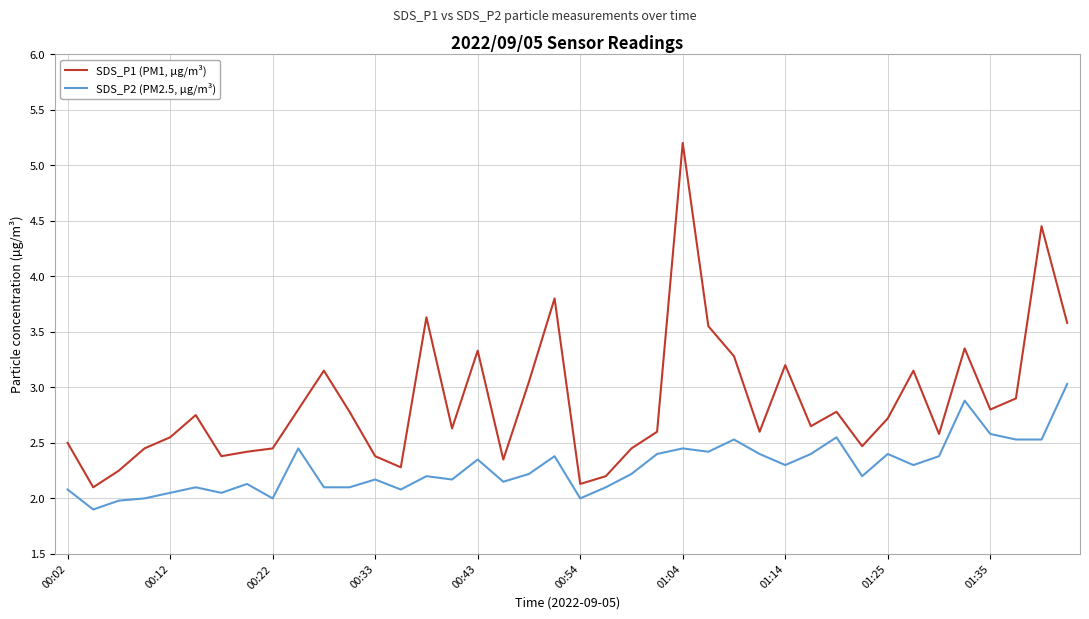

Which series has the largest total across all categories?

SDS_P1 (PM1, µg/m³)